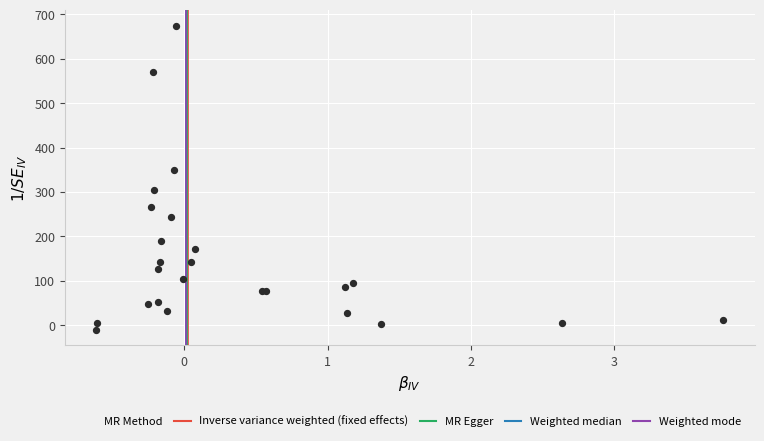

What Y value in the scatter plot is closest to 331?

348.4